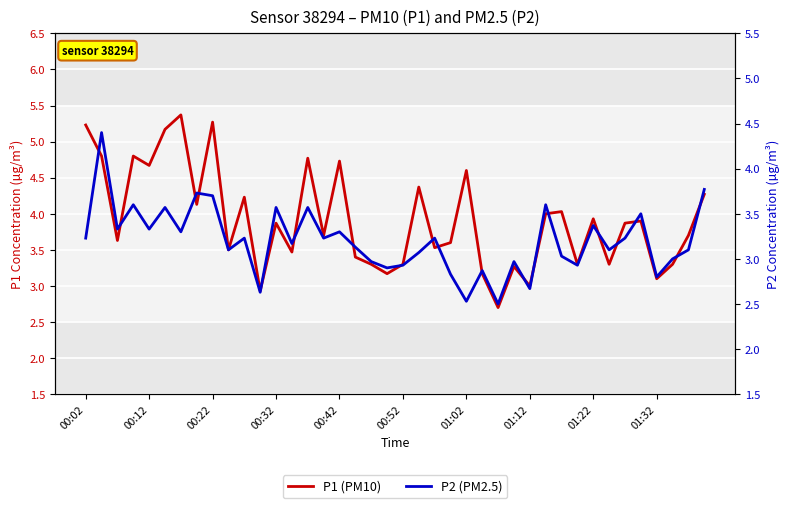

Count the number of data series in this chart.

2